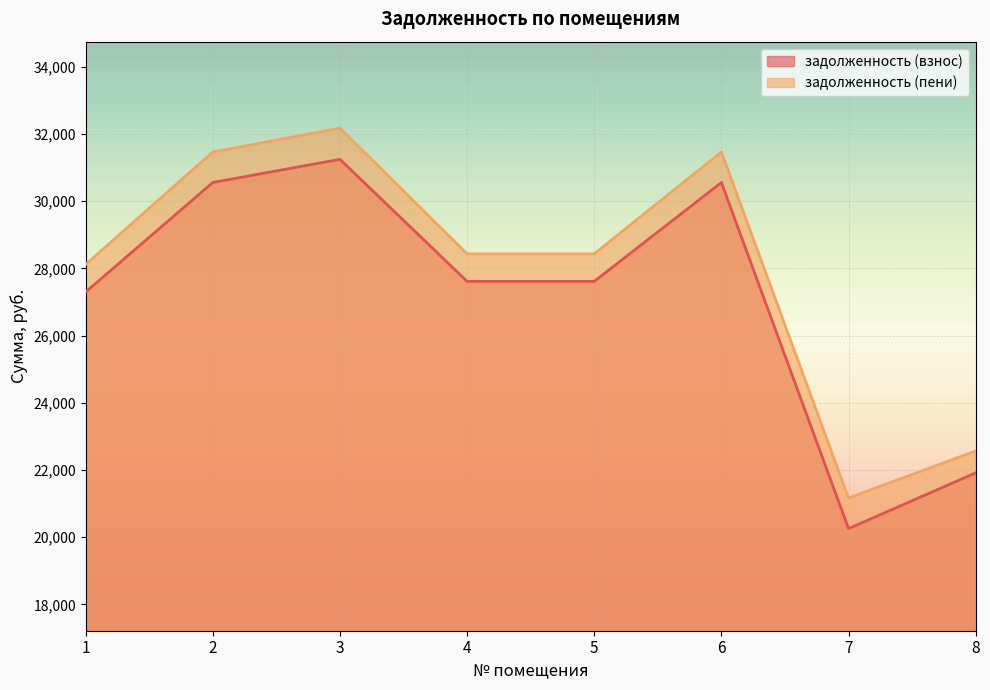

The задолженность (пени) series shows 29507.4 at 8. True or false?

False